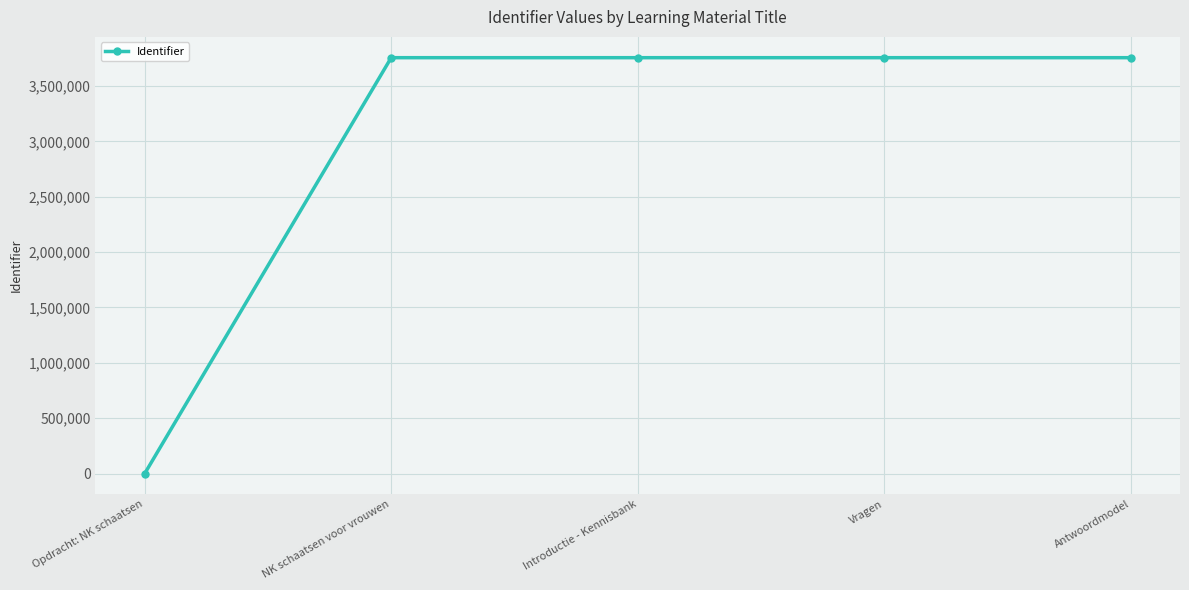

What is the change in value from Introductie - Kennisbank to Vragen?

+2